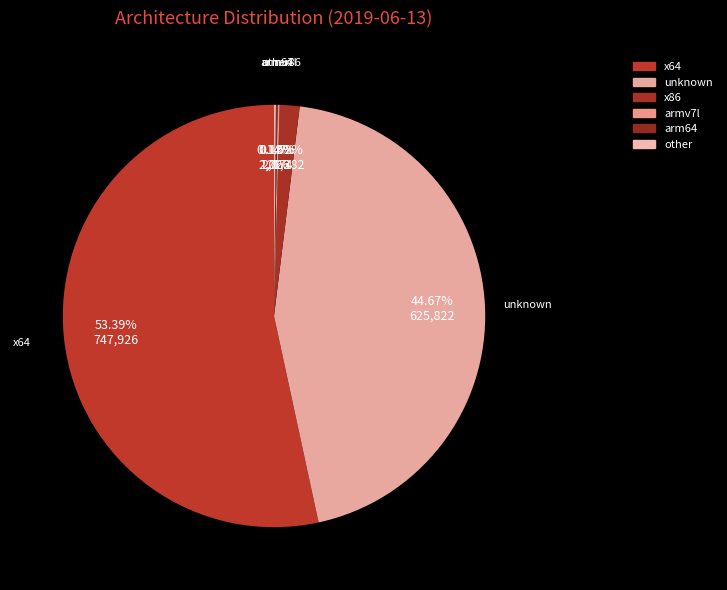

Is there a majority slice in this chart?

Yes